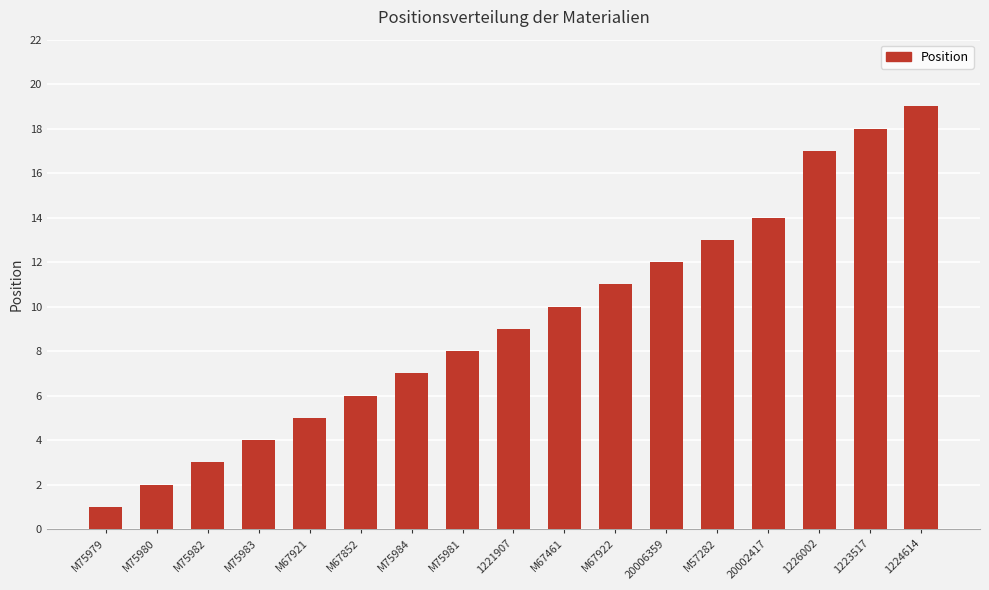

What is the difference between the values at M75980 and M67922?

9